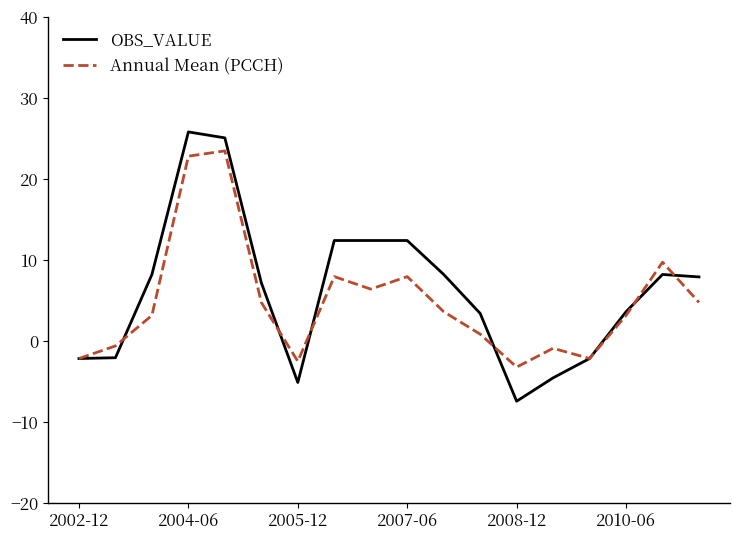

What is the maximum value for Annual Mean (PCCH)?

23.4